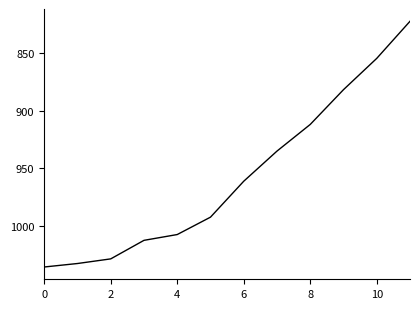

Is this an area chart (filled region under the line)?

No